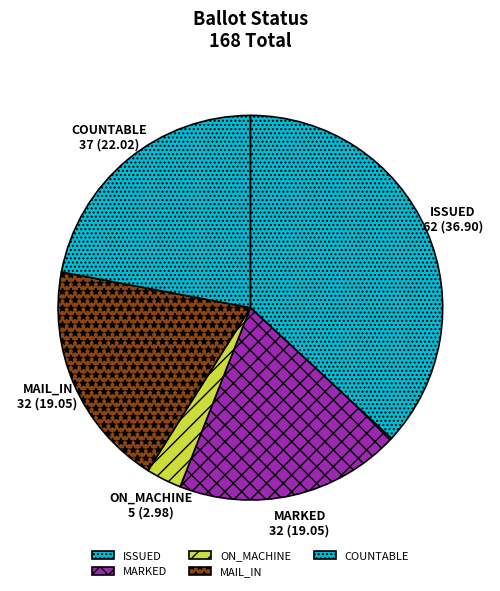

Combined, do ISSUED and ON_MACHINE account for over 50%?

No